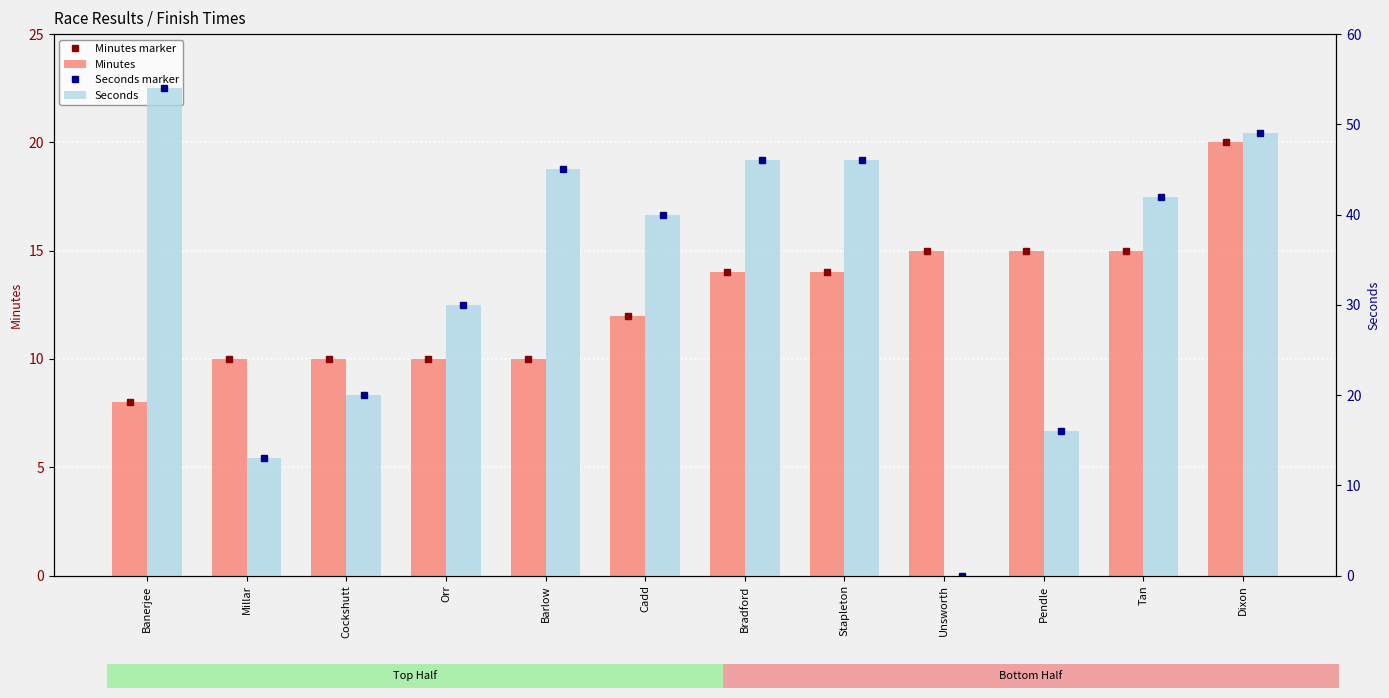

At which category does the chart reach its minimum across all series?

Unsworth